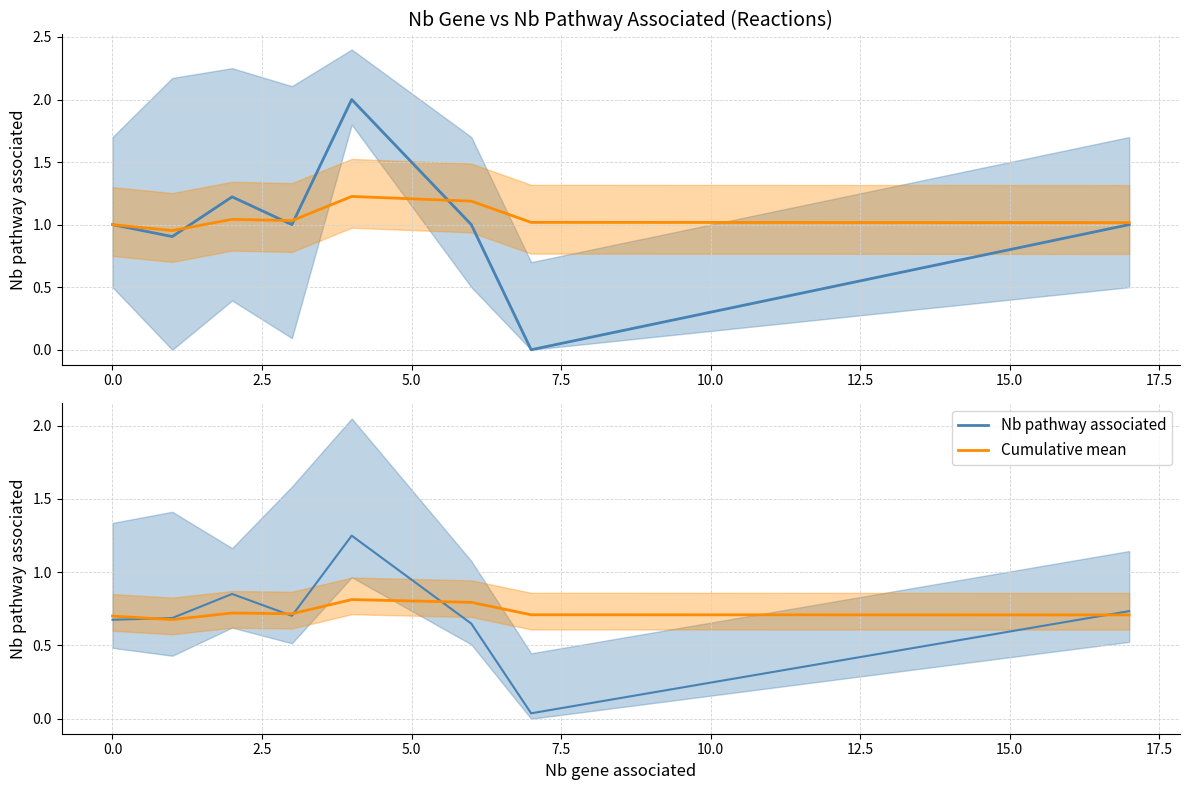

Between 2.5 and −2.5, which is larger?

2.5